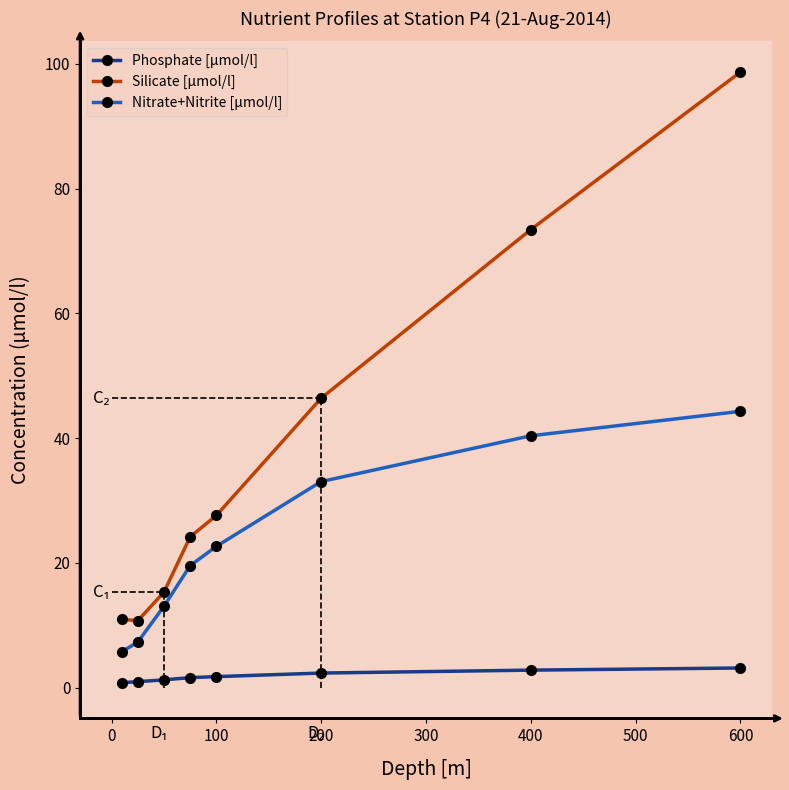

What are all the series names shown in the legend?

Phosphate [µmol/l], Silicate [µmol/l], Nitrate+Nitrite [µmol/l]